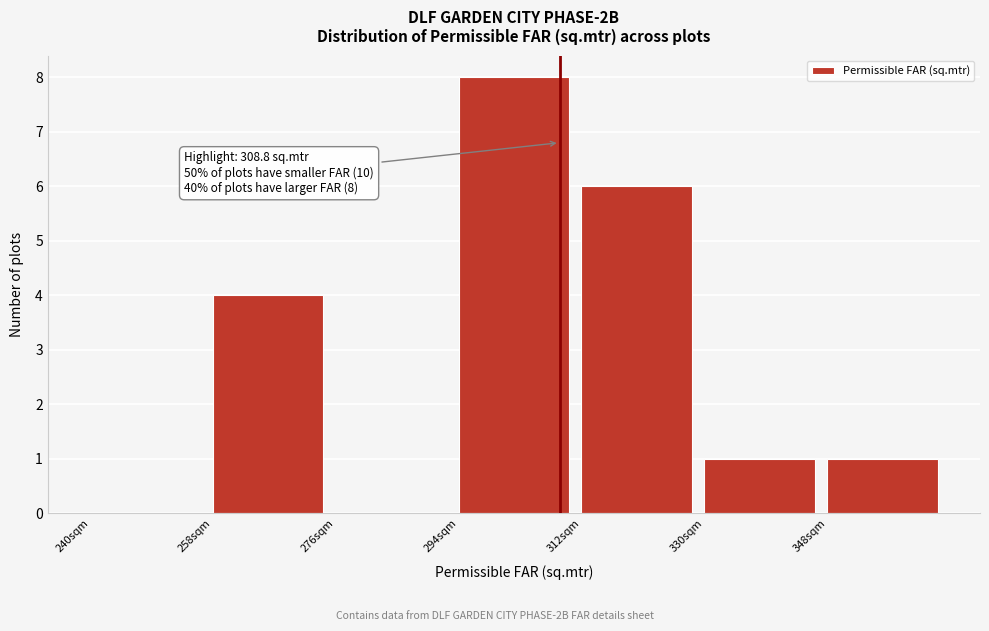

Over which range of the x-axis is the bar tallest?

294 to 312